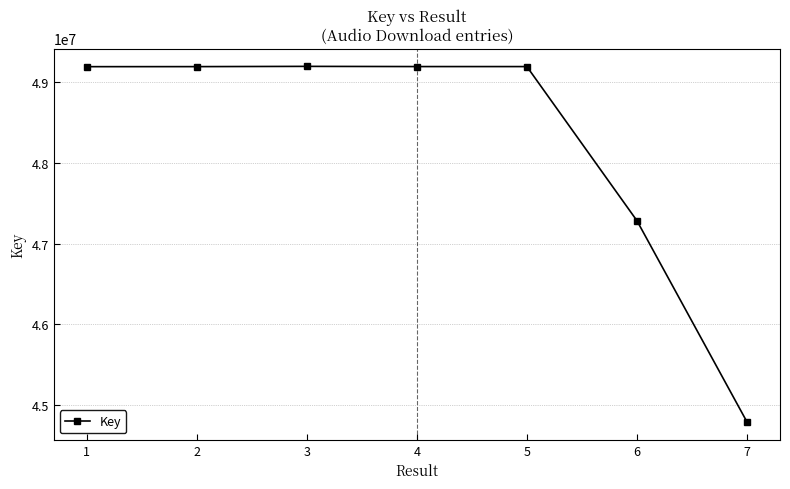

How many values are below 49190889?

3